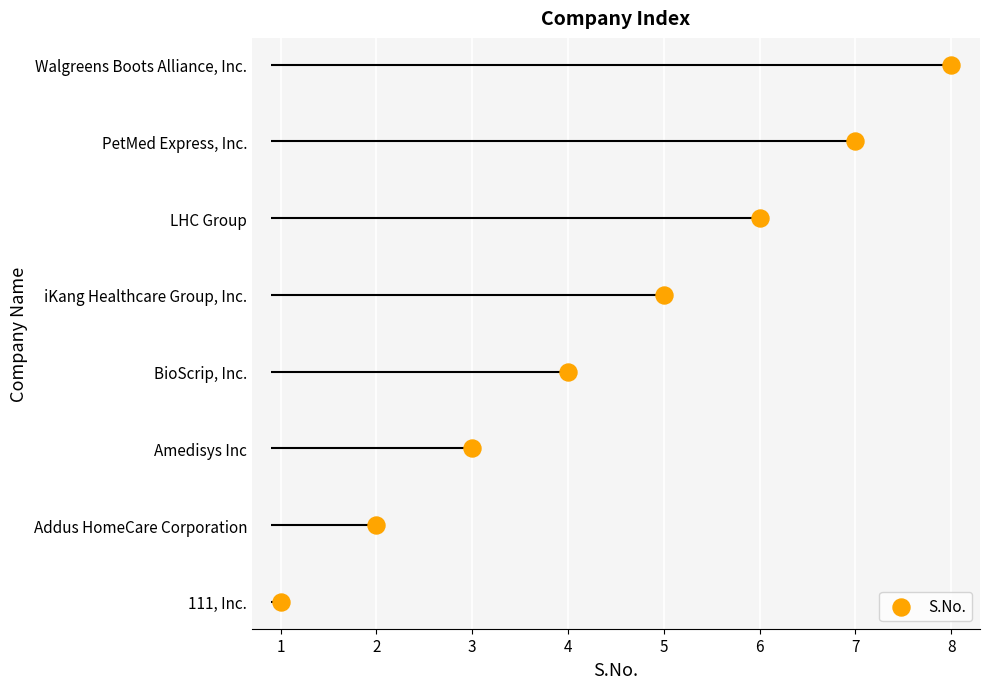

What is the change in value from BioScrip, Inc. to PetMed Express, Inc.?

+3